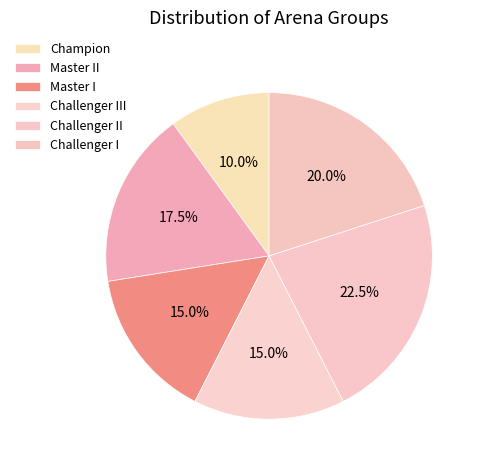

To the nearest percent, what is the difference between the largest and smallest slice percentages?

12%